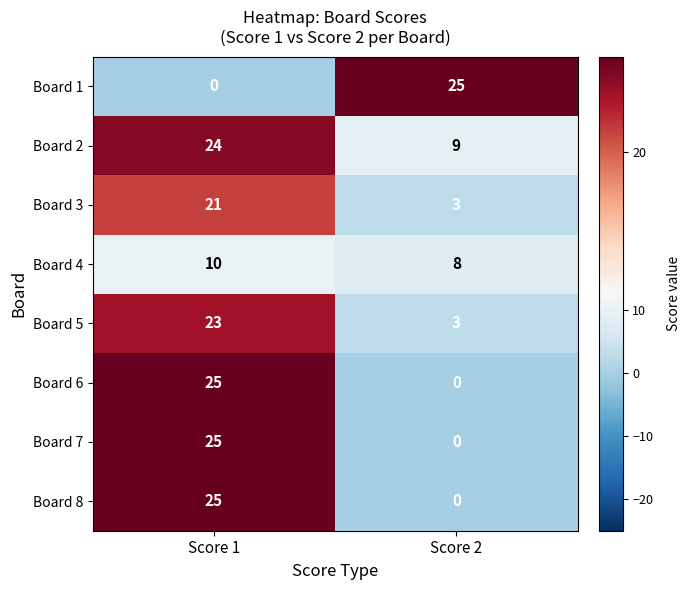

True or false: Board 4 has a value of 11 at Score 2.

False